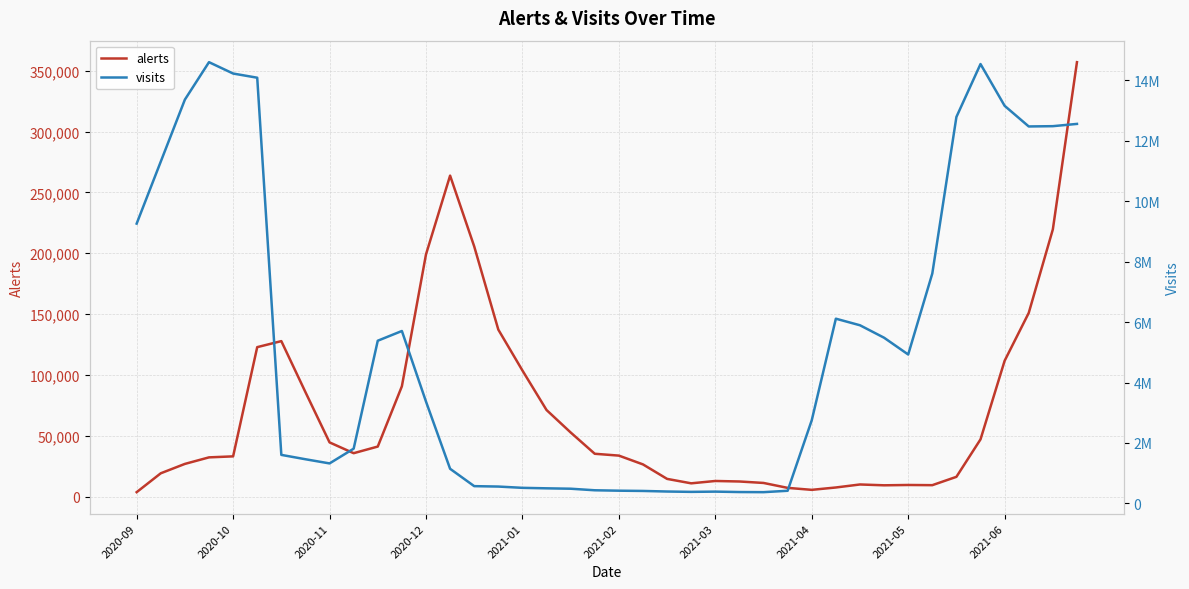

In alerts, how many points are lower than both neighbors (excluding endpoints)?

5